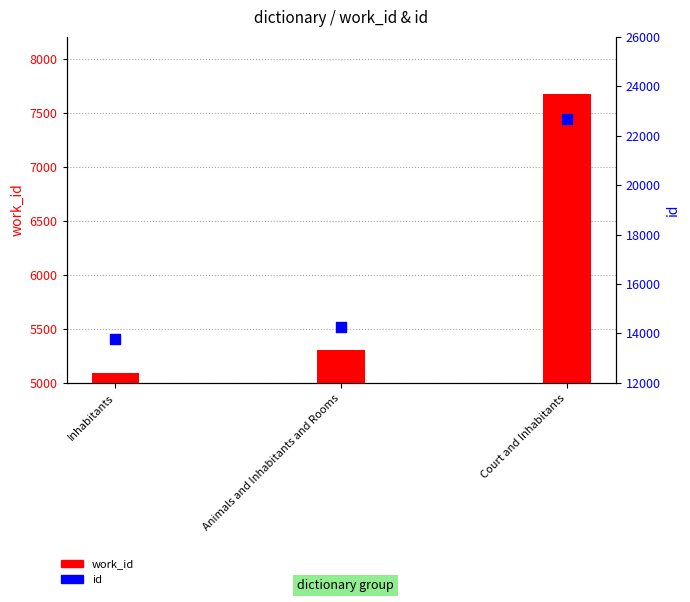

What are all the series names shown in the legend?

work_id, id